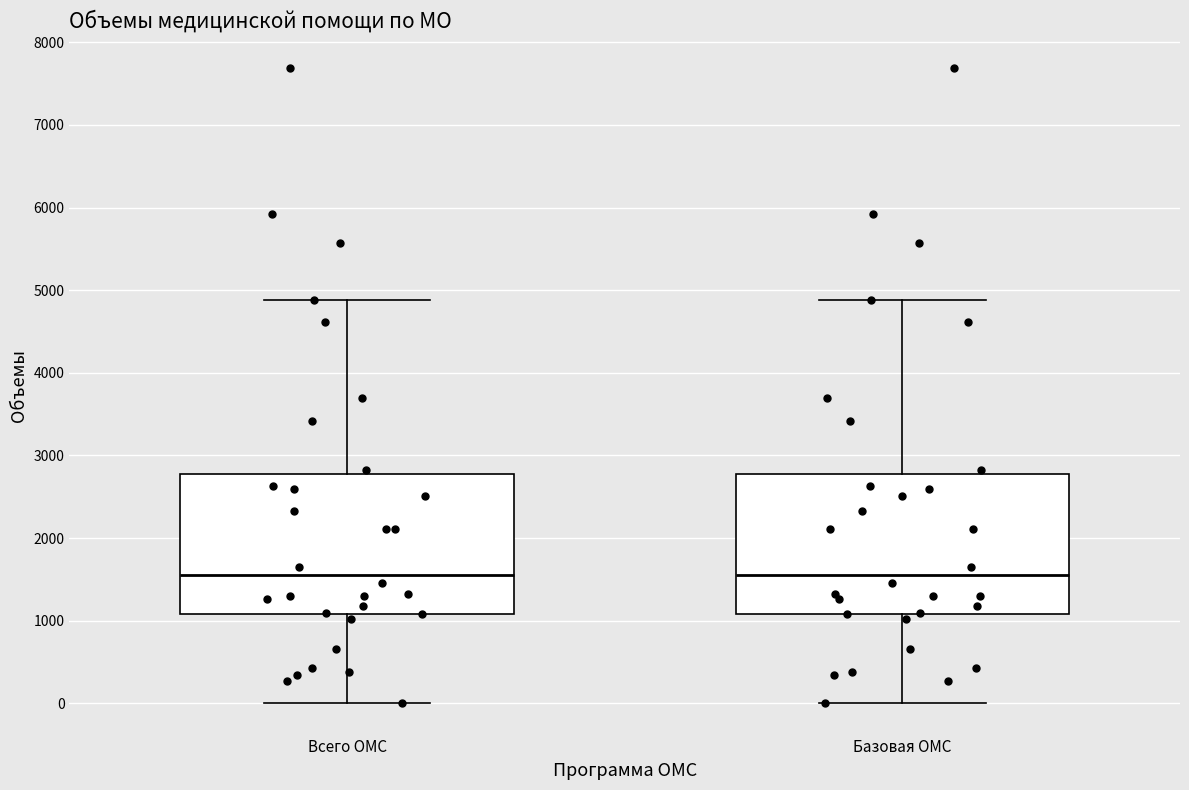

Reading left to right, transcribe this box plot: for each box, give where its median line is, the range the box spans, and where its two whiskers end, as read against the y-axis. The values are not printed on the chart, so give them approximately, as read against the axis.

Всего ОМС: median 1600, box 1100 to 2800, whiskers 0 to 4900
Базовая ОМС: median 1600, box 1100 to 2800, whiskers 0 to 4900